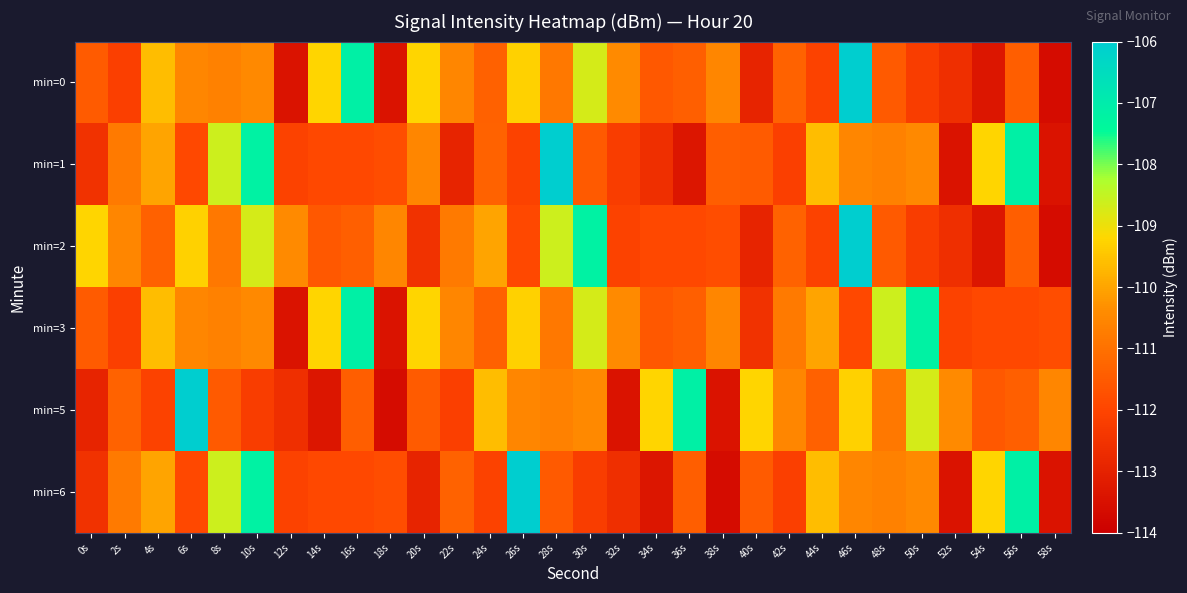

Reading left to right, extract all data points from this chart.

min=0: 0s=-111.5	2s=-112.2	4s=-109.6	6s=-110.5	8s=-110.7	10s=-110.5	12s=-113.4	14s=-109.2	16s=-107.1	18s=-113.4	20s=-109.2	22s=-110.5	24s=-111.3	26s=-109.3	28s=-110.8	30s=-108.7	32s=-110.4	34s=-111.6	36s=-111.4	38s=-110.5	40s=-112.9	42s=-111.3	44s=-112.1	46s=-106.0	48s=-111.5	50s=-112.2	52s=-112.6	54s=-113.3	56s=-111.4	58s=-113.6
min=1: 0s=-112.5	2s=-110.8	4s=-110.0	6s=-111.9	8s=-108.6	10s=-107.2	12s=-112.1	14s=-111.9	16s=-111.9	18s=-111.8	20s=-110.5	22s=-112.9	24s=-111.3	26s=-112.1	28s=-106.0	30s=-111.5	32s=-112.2	34s=-112.6	36s=-113.3	38s=-111.4	40s=-111.5	42s=-112.2	44s=-109.6	46s=-110.5	48s=-110.7	50s=-110.5	52s=-113.4	54s=-109.2	56s=-107.1	58s=-113.4
min=2: 0s=-109.2	2s=-110.5	4s=-111.3	6s=-109.3	8s=-110.8	10s=-108.7	12s=-110.4	14s=-111.6	16s=-111.4	18s=-110.5	20s=-112.5	22s=-110.8	24s=-110.0	26s=-111.9	28s=-108.6	30s=-107.2	32s=-112.1	34s=-111.9	36s=-111.9	38s=-111.8	40s=-112.9	42s=-111.3	44s=-112.1	46s=-106.0	48s=-111.5	50s=-112.2	52s=-112.6	54s=-113.3	56s=-111.4	58s=-113.6
min=3: 0s=-111.5	2s=-112.2	4s=-109.6	6s=-110.5	8s=-110.7	10s=-110.5	12s=-113.4	14s=-109.2	16s=-107.1	18s=-113.4	20s=-109.2	22s=-110.5	24s=-111.3	26s=-109.3	28s=-110.8	30s=-108.7	32s=-110.4	34s=-111.6	36s=-111.4	38s=-110.5	40s=-112.5	42s=-110.8	44s=-110.0	46s=-111.9	48s=-108.6	50s=-107.2	52s=-112.1	54s=-111.9	56s=-111.9	58s=-111.8
min=5: 0s=-112.9	2s=-111.3	4s=-112.1	6s=-106.0	8s=-111.5	10s=-112.2	12s=-112.6	14s=-113.3	16s=-111.4	18s=-113.6	20s=-111.5	22s=-112.2	24s=-109.6	26s=-110.5	28s=-110.7	30s=-110.5	32s=-113.4	34s=-109.2	36s=-107.1	38s=-113.4	40s=-109.2	42s=-110.5	44s=-111.3	46s=-109.3	48s=-110.8	50s=-108.7	52s=-110.4	54s=-111.6	56s=-111.4	58s=-110.5
min=6: 0s=-112.5	2s=-110.8	4s=-110.0	6s=-111.9	8s=-108.6	10s=-107.2	12s=-112.1	14s=-111.9	16s=-111.9	18s=-111.8	20s=-112.9	22s=-111.3	24s=-112.1	26s=-106.0	28s=-111.5	30s=-112.2	32s=-112.6	34s=-113.3	36s=-111.4	38s=-113.6	40s=-111.5	42s=-112.2	44s=-109.6	46s=-110.5	48s=-110.7	50s=-110.5	52s=-113.4	54s=-109.2	56s=-107.1	58s=-113.4